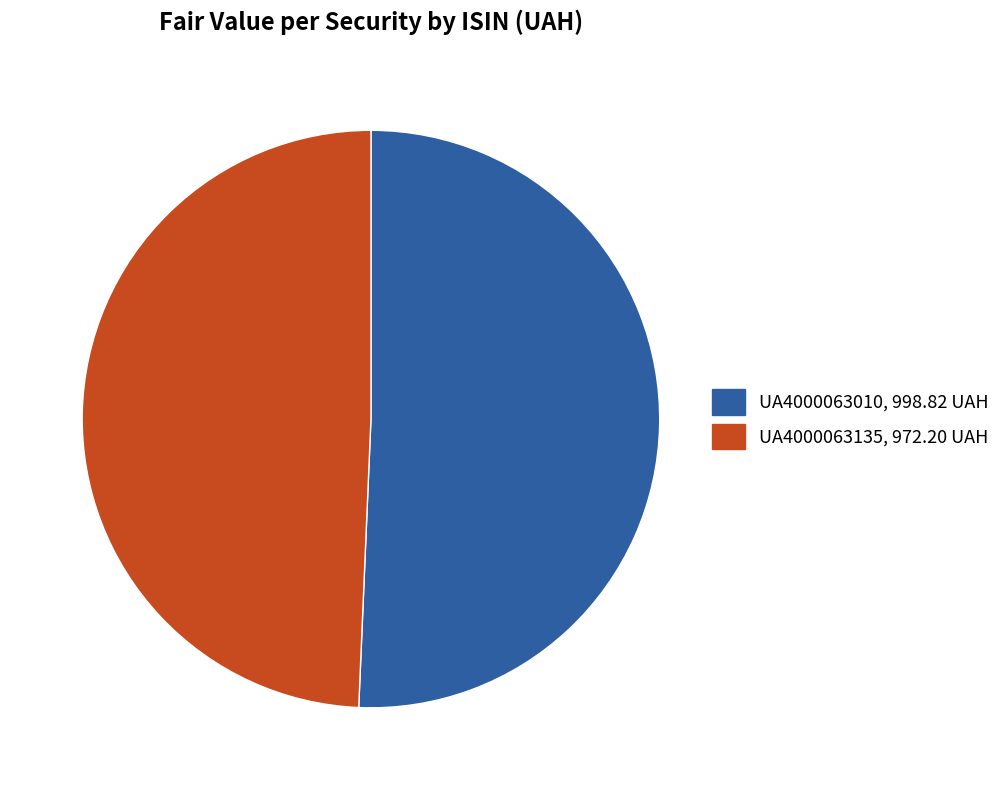

Is it true that UA4000063010 is 40% of the pie?

False